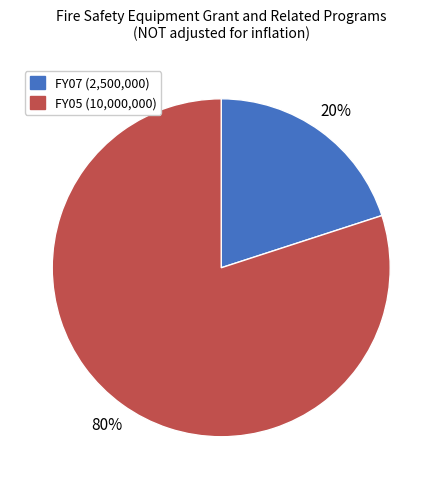

To the nearest percent, what is the difference between the largest and smallest slice percentages?

60%